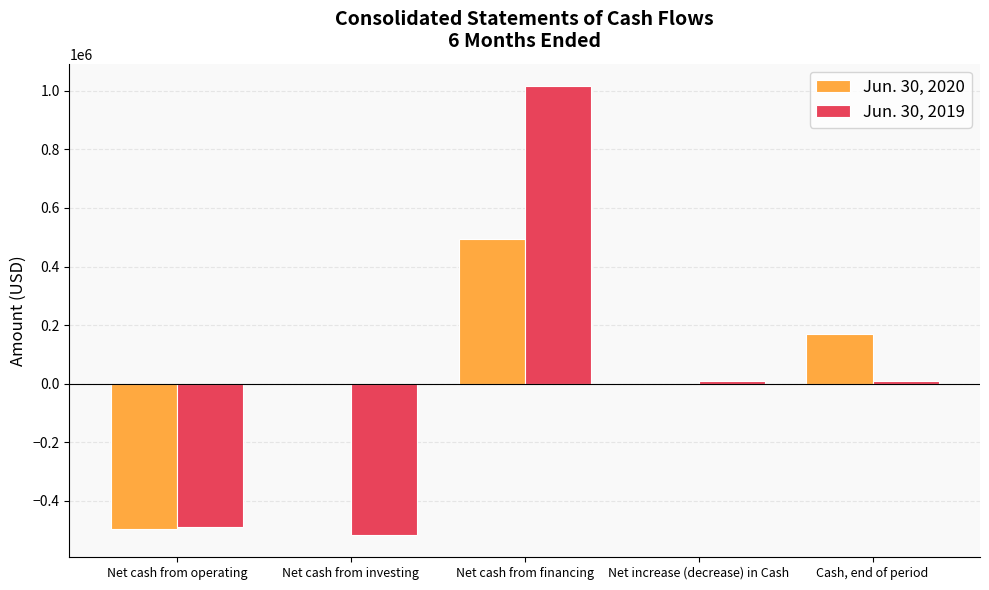

What value does the Jun. 30, 2020 series have at Cash, end of period?

170876